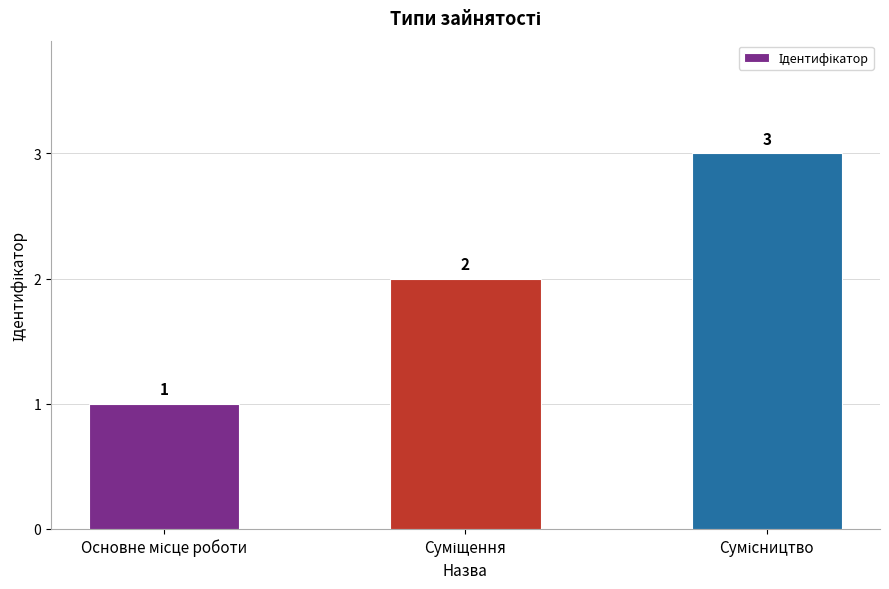

What is the value of the 3rd bar from the left?

3